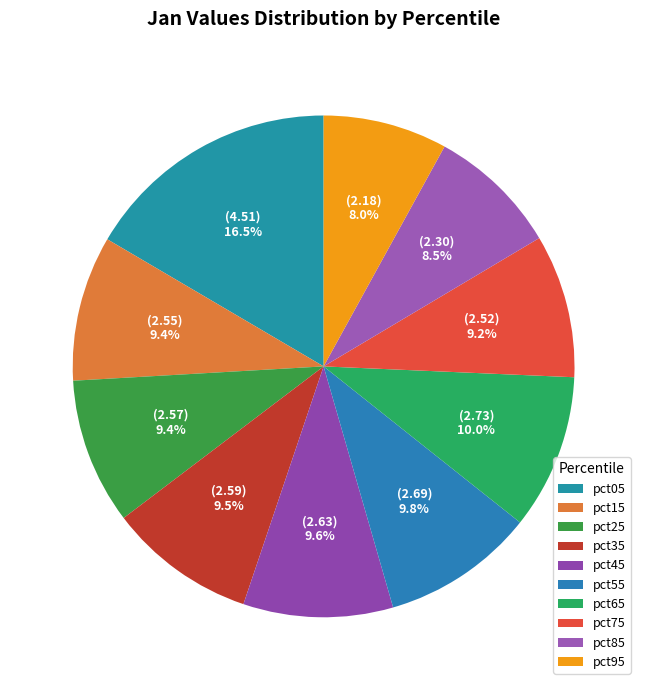

Is there any slice that represents more than half of the pie?

No